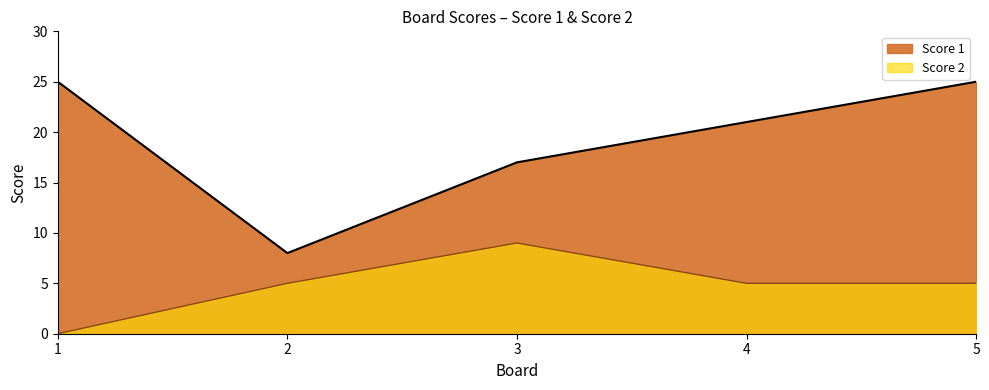

How many interior local valleys does the Score 1 series have?

1